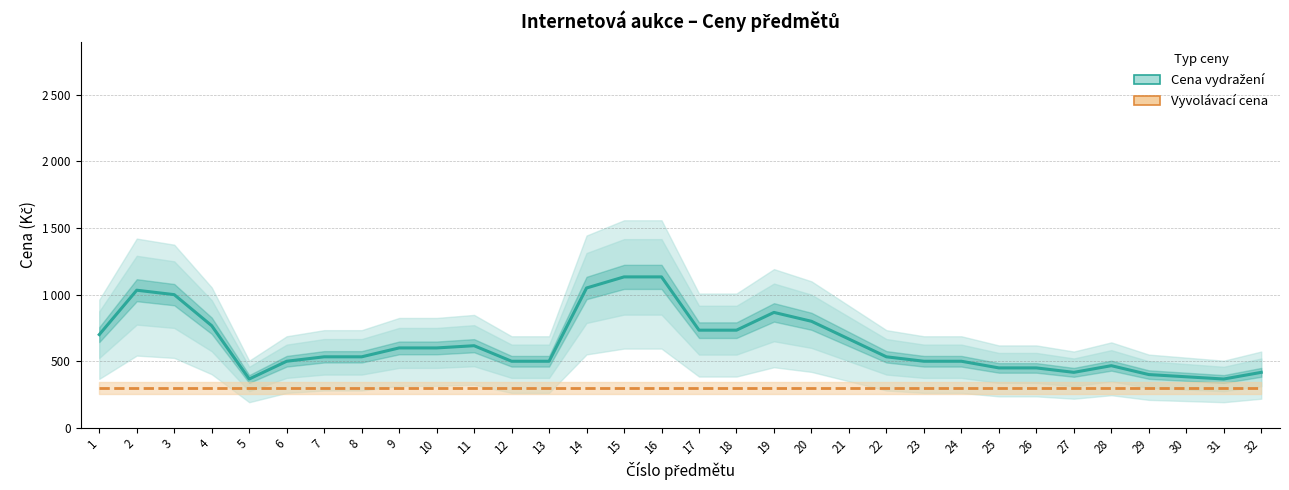

Which label corresponds to the largest value in the chart?

15